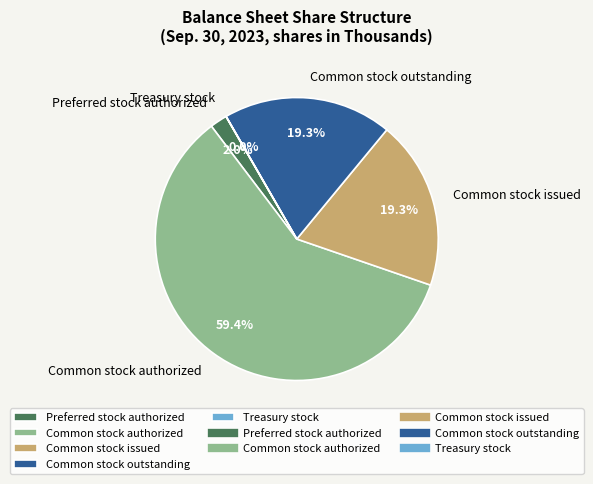

What is the total percentage of Common stock outstanding and Common stock authorized?

78.7%